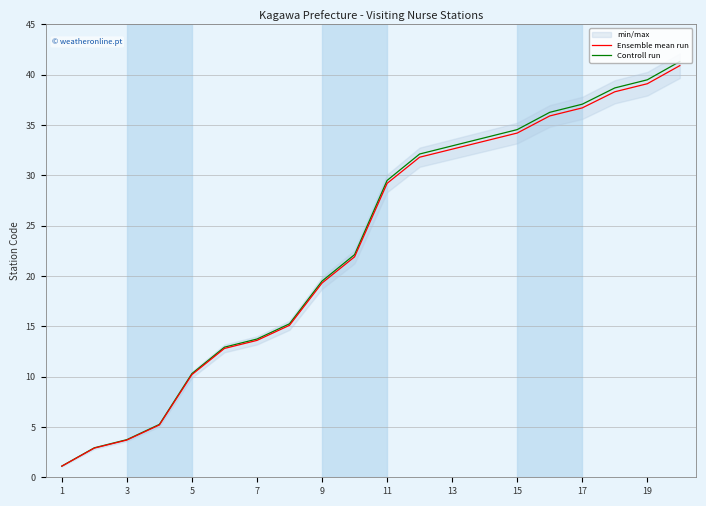

The value of Ensemble mean run at 15 is 34.2. True or false?

True